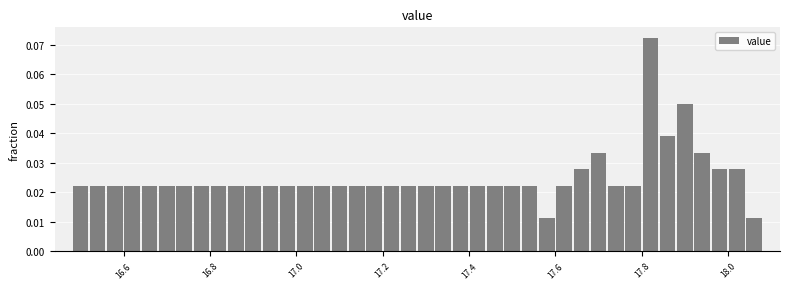

Read against the x-axis, roughly where is the centre of the tallest bar?

17.82